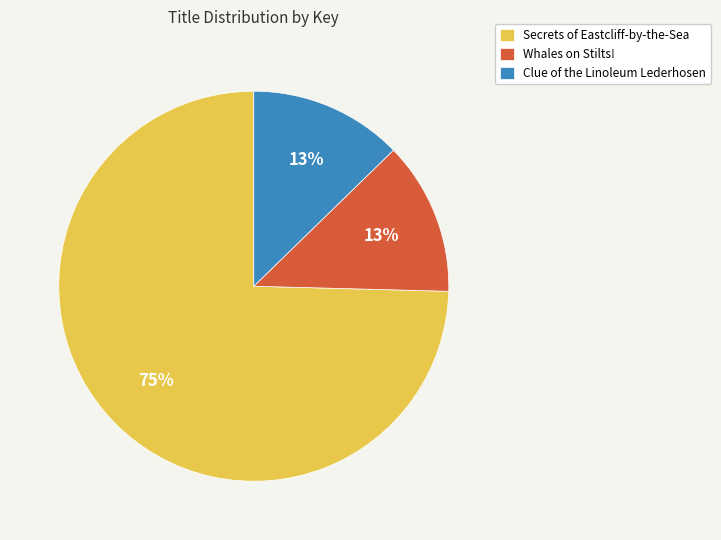

Do Secrets of Eastcliff-by-the-Sea and Whales on Stilts! together represent more than half of the pie?

Yes